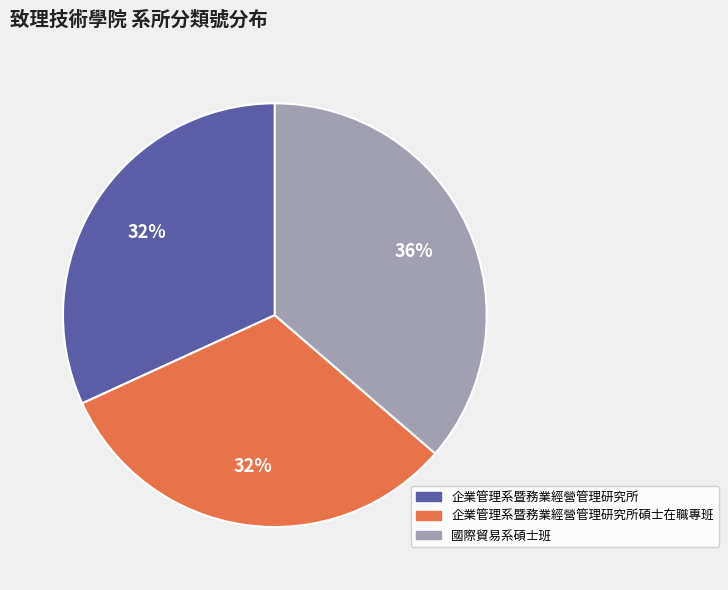

To the nearest percent, what is the average slice percentage?

33%